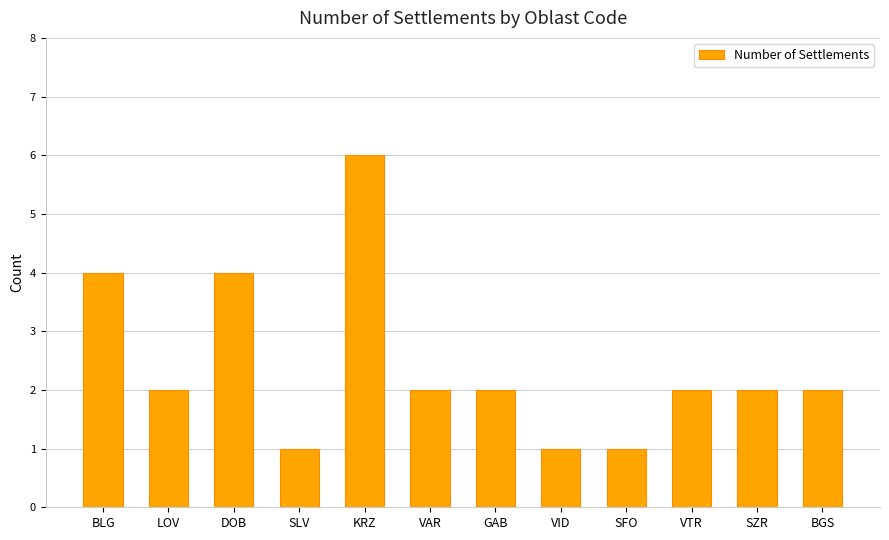

Reading left to right, transcribe all the data shown in this chart.

4	2	4	1	6	2	2	1	1	2	2	2